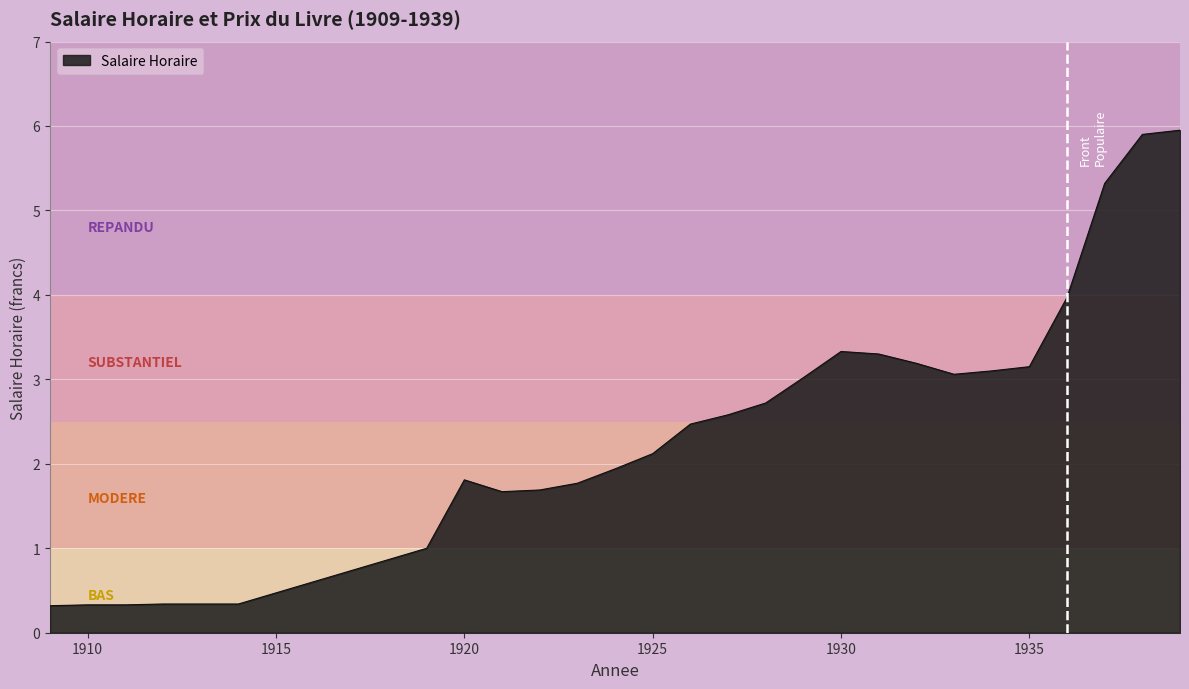

What is the difference between the maximum and minimum values?

5.6